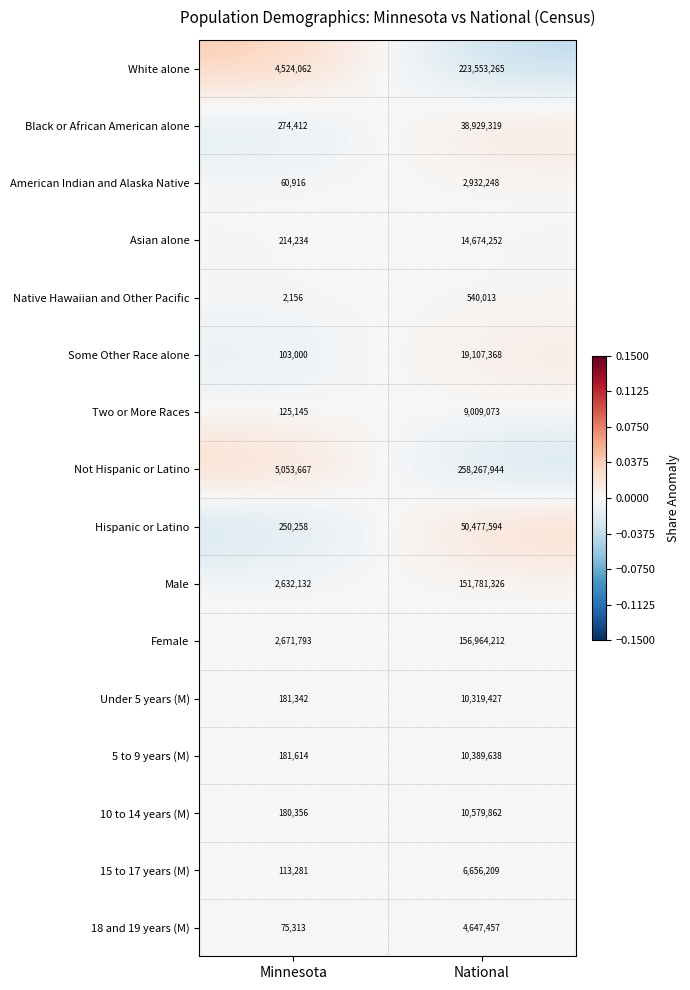

What is the spread (max minus min) of values at Minnesota?

5051511